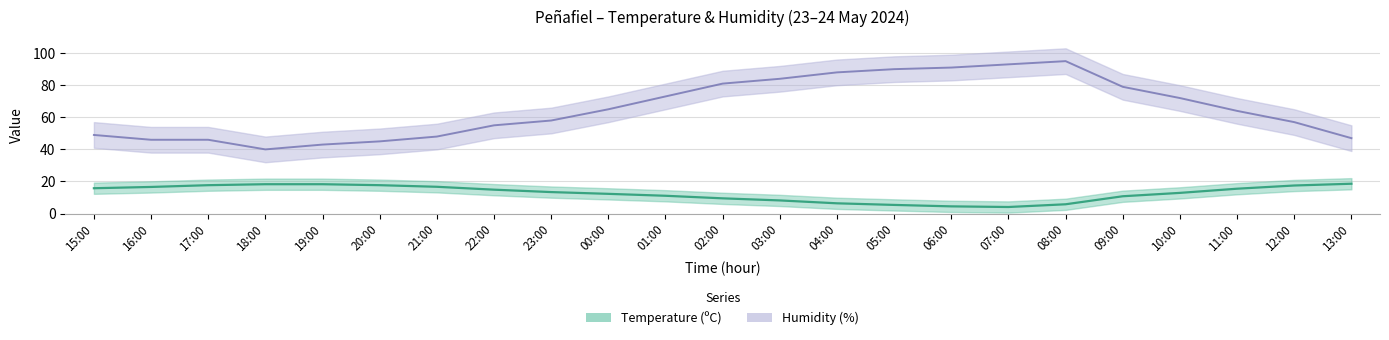

True or false: Temperature (ºC) has more than 1 points higher than both neighbors.

False